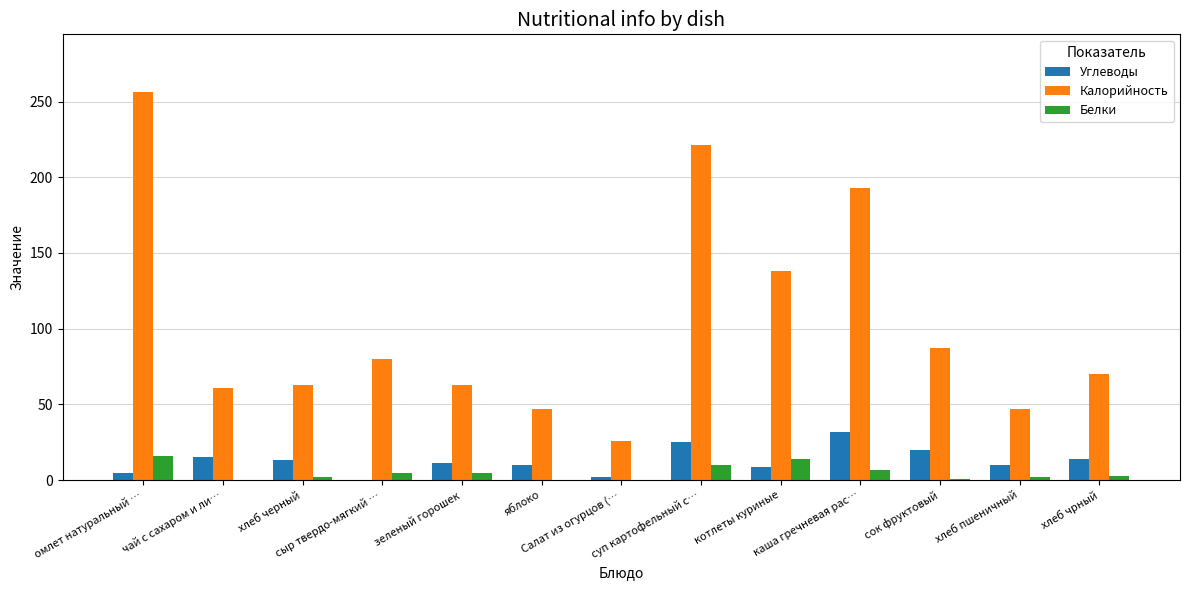

What is the average value of the Углеводы series?

13